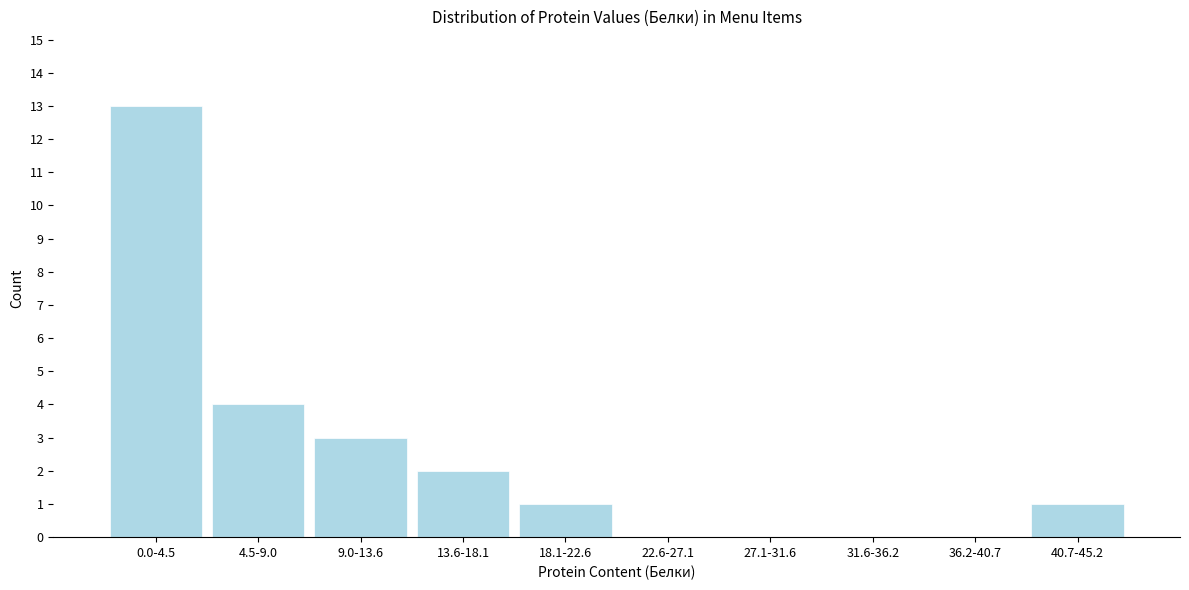

Reading right to left, transcribe all the data shown in this chart.

40.7-45.2=1	36.2-40.7=0	31.6-36.2=0	27.1-31.6=0	22.6-27.1=0	18.1-22.6=1	13.6-18.1=2	9.0-13.6=3	4.5-9.0=4	0.0-4.5=13